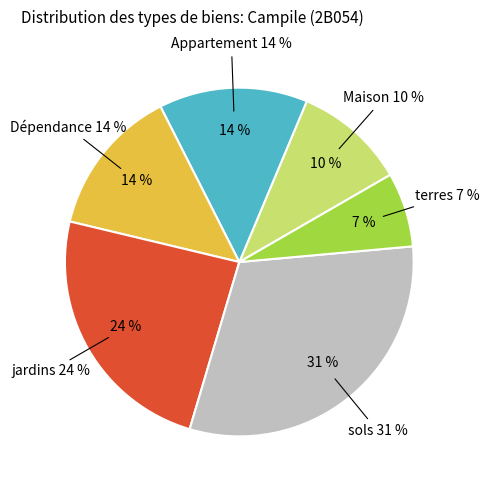

Count the number of slices in the pie.

6